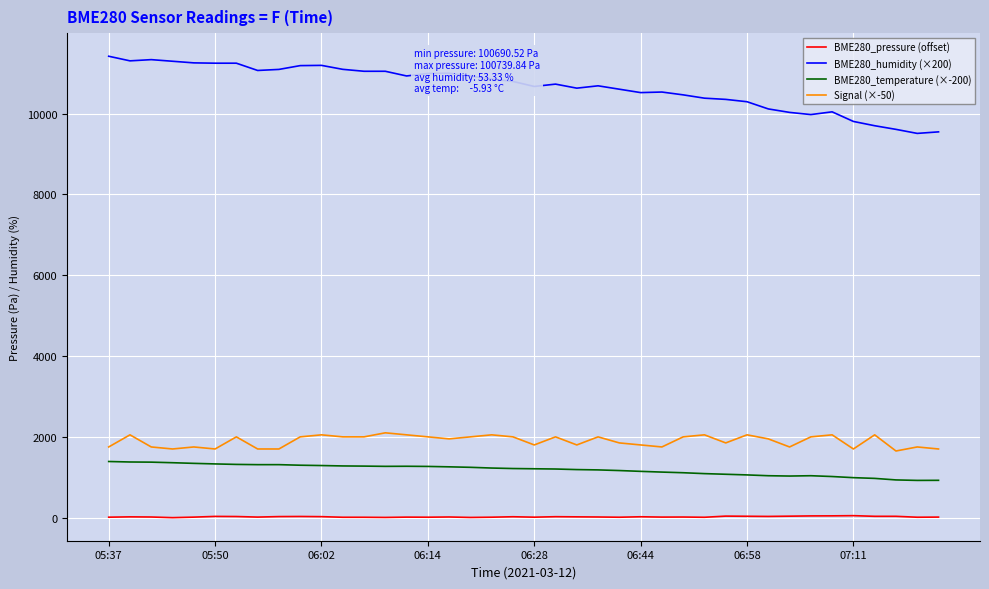

What is the lowest value of the BME280_humidity (×200) series?

9512.0